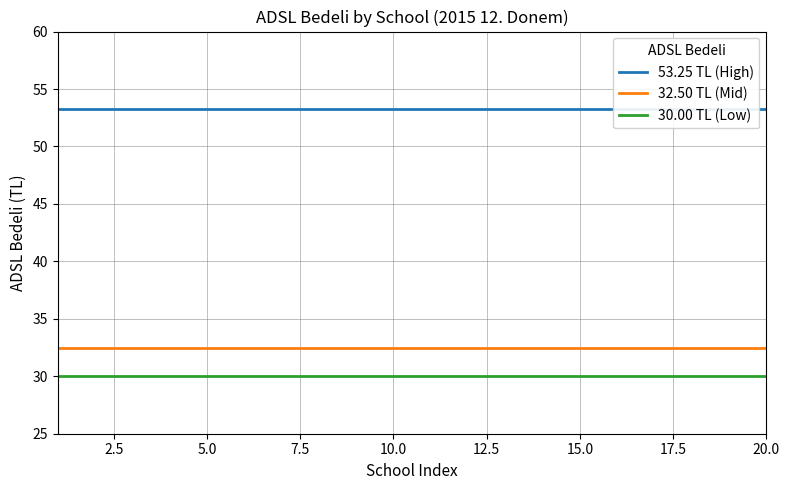

Which series has the largest range (max minus min)?

53.25 TL (High)